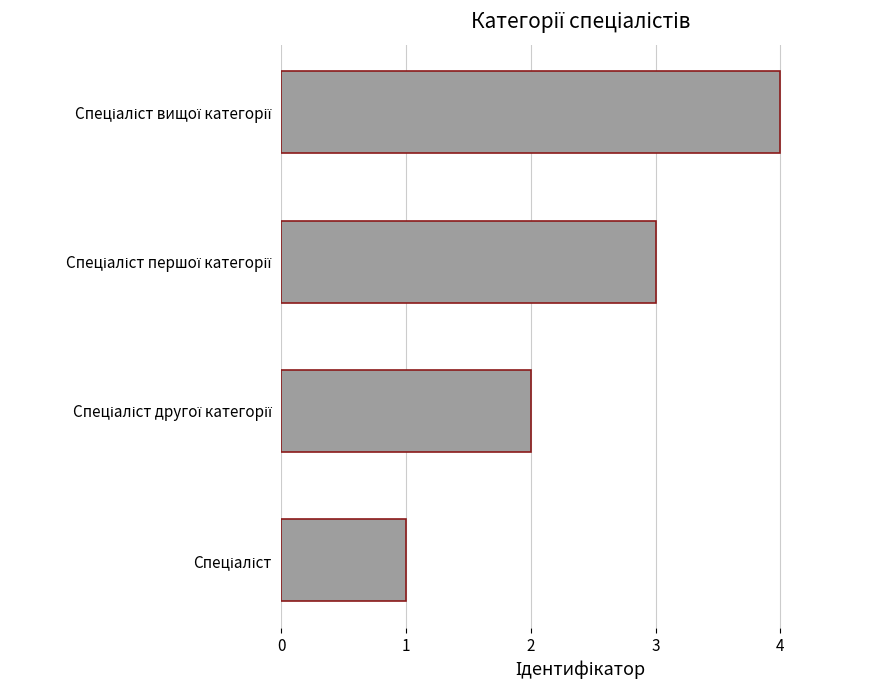

What is the maximum value shown in the chart?

4